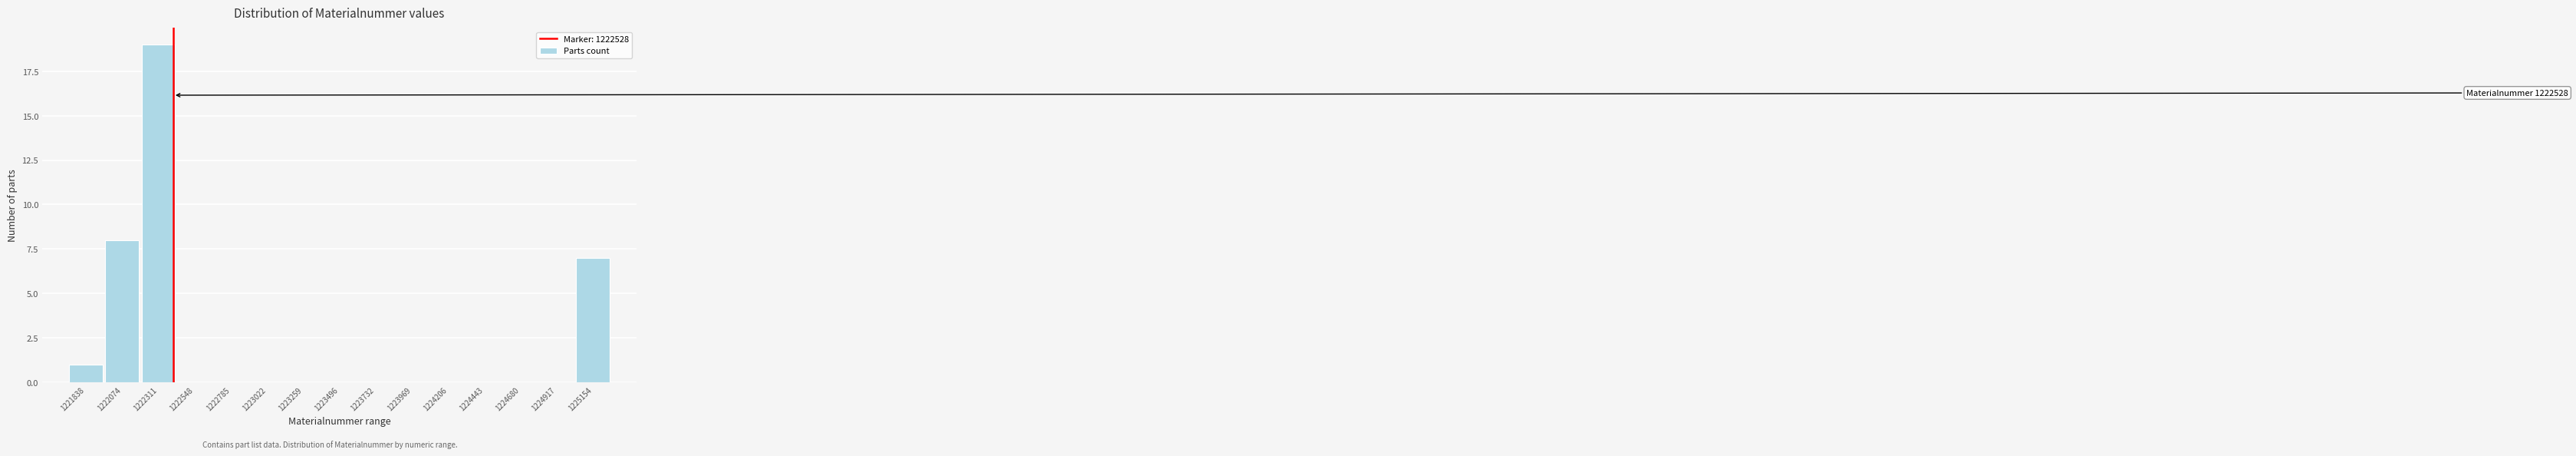

Reading right to left, transcribe all the data shown in this chart.

1225154=7	1224917=0	1224680=0	1224443=0	1224206=0	1223969=0	1223732=0	1223496=0	1223259=0	1223022=0	1222785=0	1222548=0	1222311=19	1222074=8	1221838=1